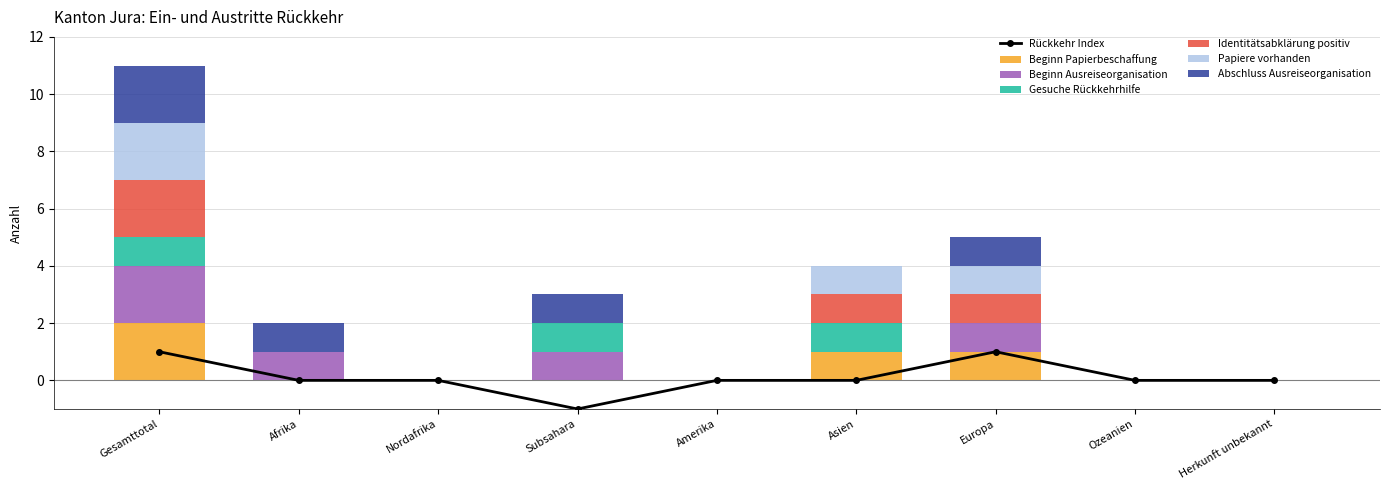

What is the difference between the highest and lowest values at Afrika?

1